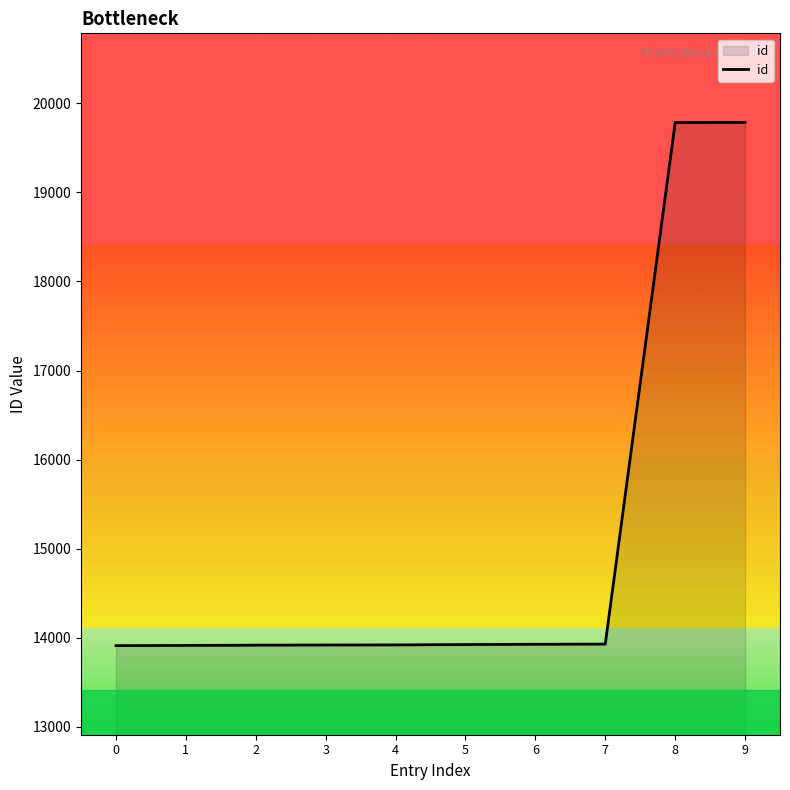

What is the greatest value displayed?

19785